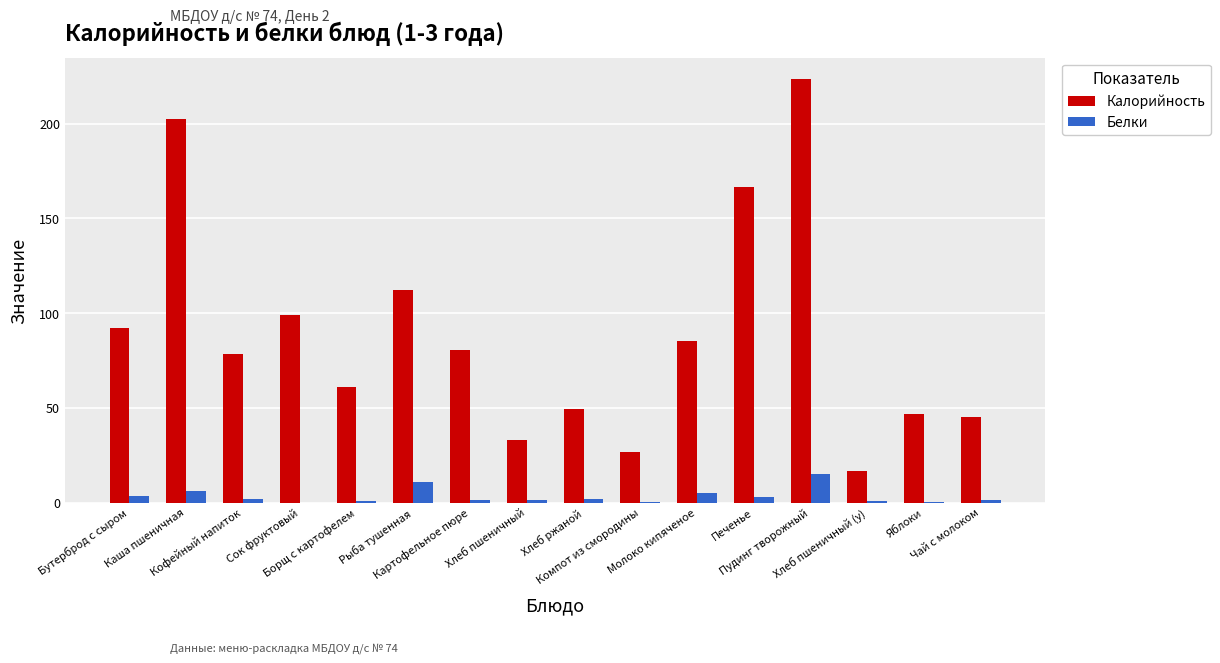

Is the value of Белки at Бутерброд с сыром greater than the value of Калорийность at Сок фруктовый?

No